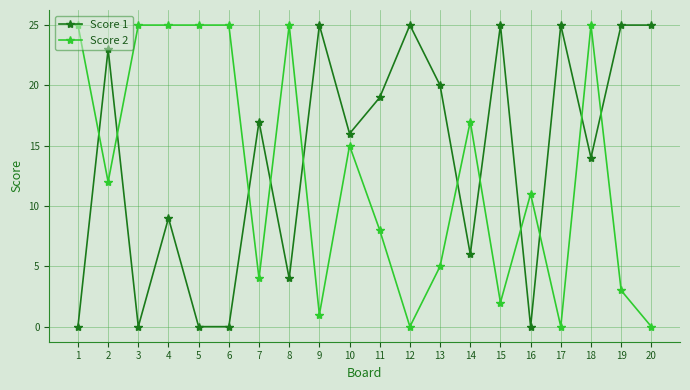

What is the maximum value shown in the chart?

25